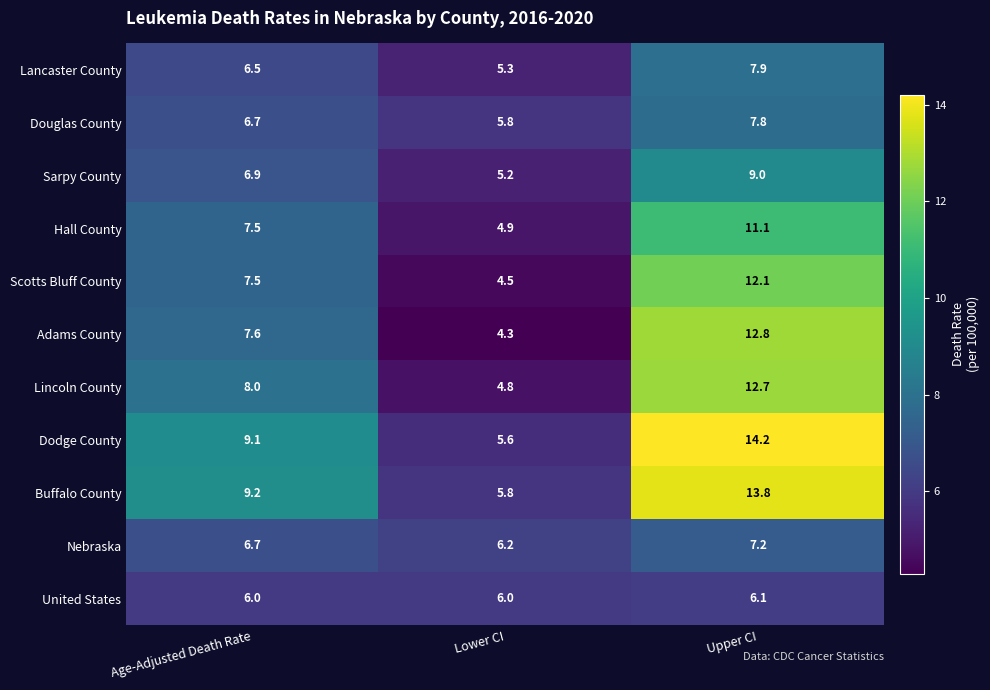

Where is Douglas County nearest to the value 6?

Lower CI